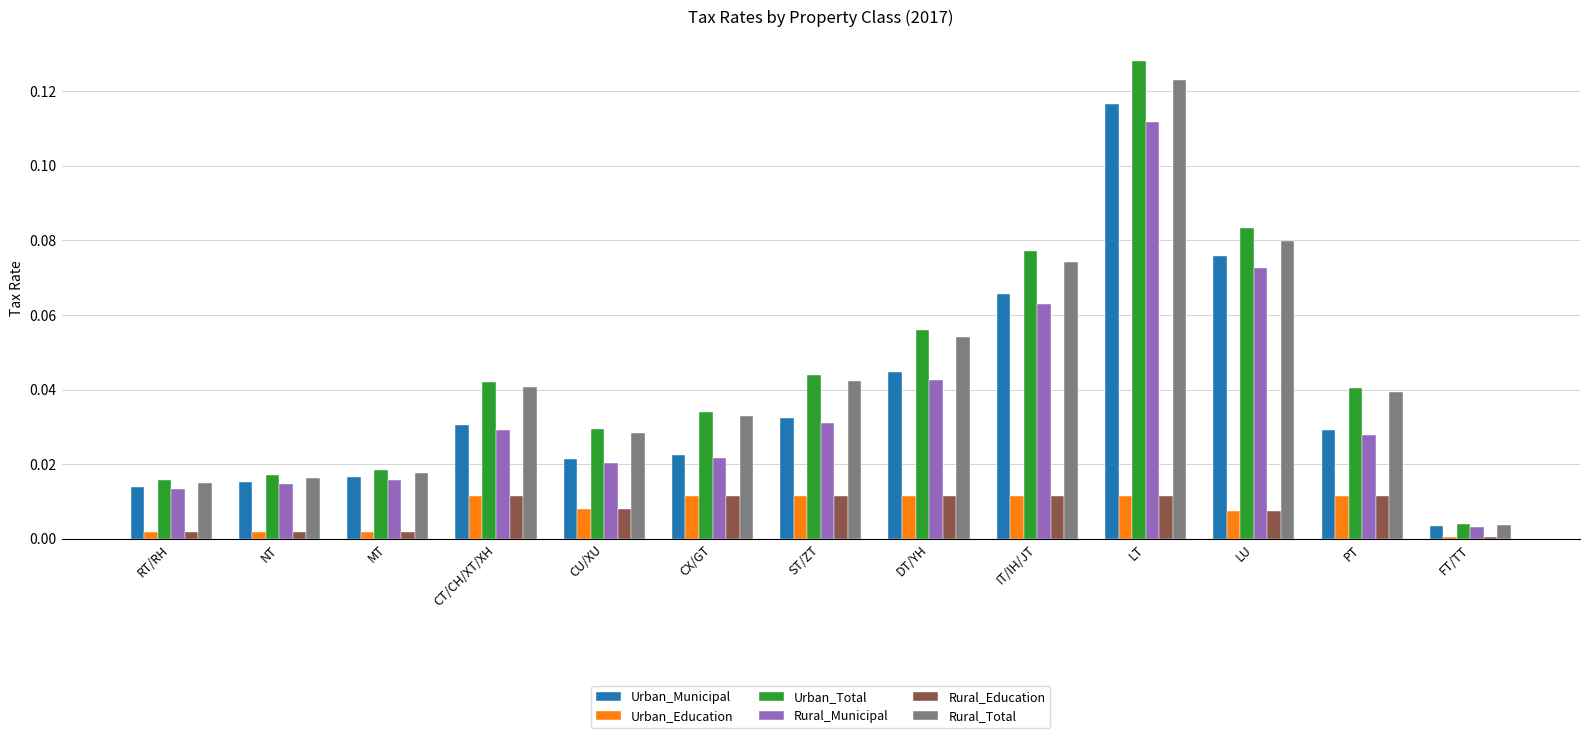

Does the chart contain stacked bars?

No